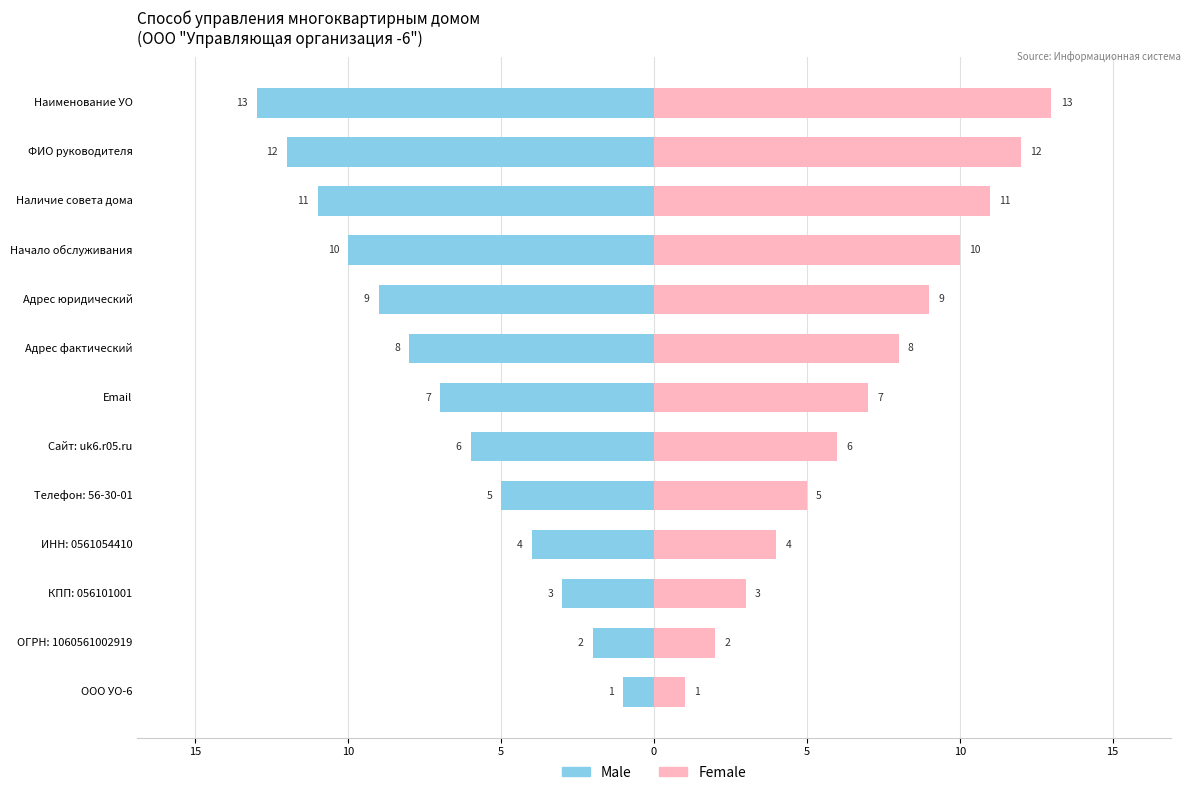

At how many categories does at least one series exceed -2?

13